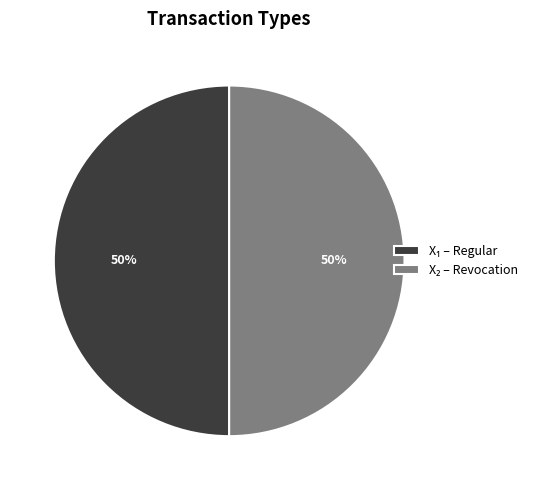

How many segments does this pie chart have?

2